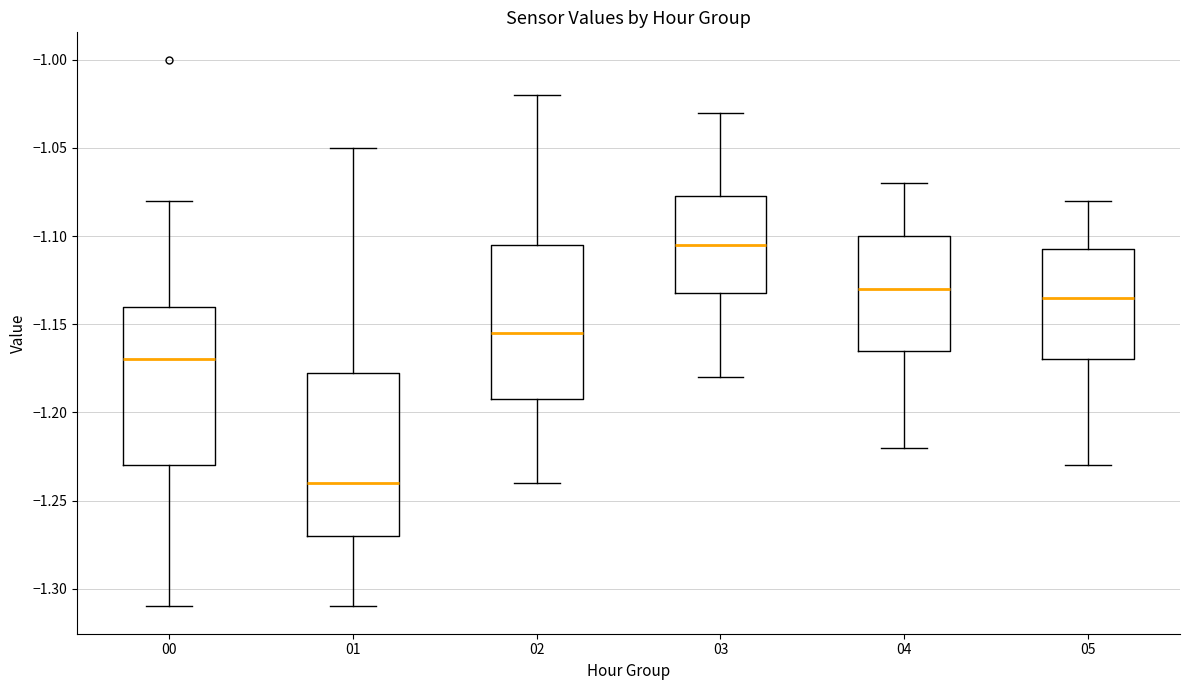

Reading left to right, read every box against the y-axis: the position of its median line, the range the box covers, and the ends of its whiskers. The values are not printed on the chart, so give them approximately, as read against the axis.

00: median -1.170, box -1.230 to -1.140, whiskers -1.310 to -1.080
01: median -1.240, box -1.270 to -1.175, whiskers -1.310 to -1.050
02: median -1.155, box -1.190 to -1.105, whiskers -1.240 to -1.020
03: median -1.105, box -1.130 to -1.075, whiskers -1.180 to -1.030
04: median -1.130, box -1.165 to -1.100, whiskers -1.220 to -1.070
05: median -1.135, box -1.170 to -1.105, whiskers -1.230 to -1.080